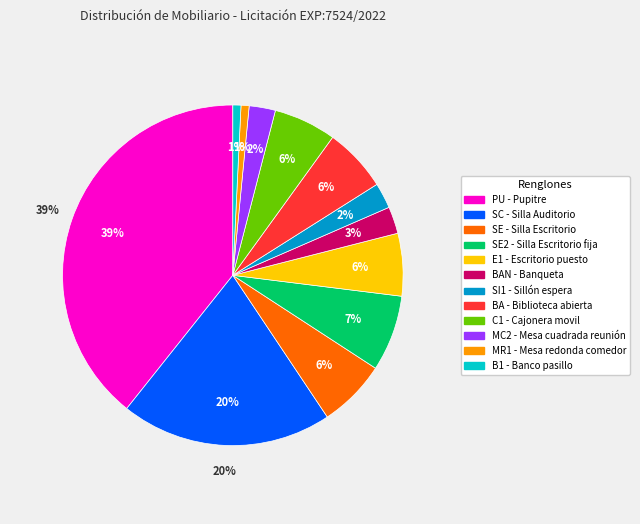

To the nearest percent, what is the average slice percentage?

8%